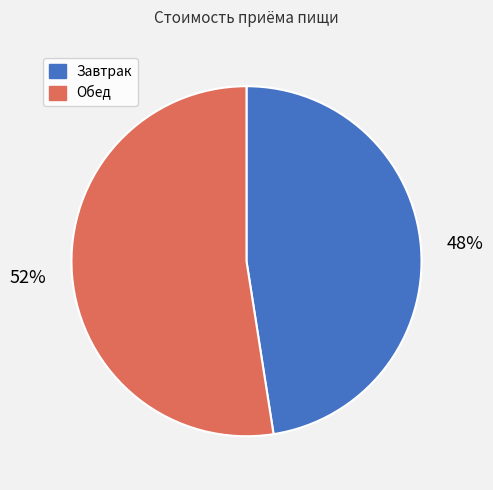

Is Обед the majority of the pie?

Yes